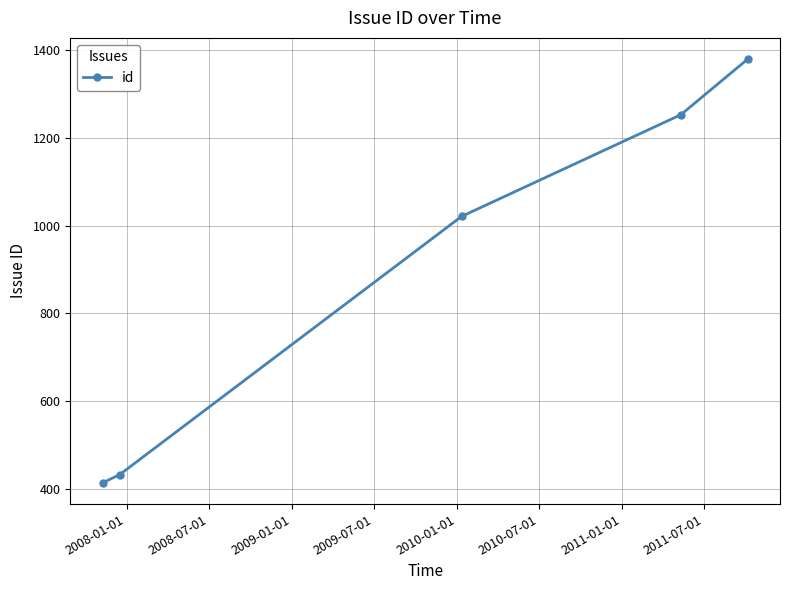

What is the average value?

900